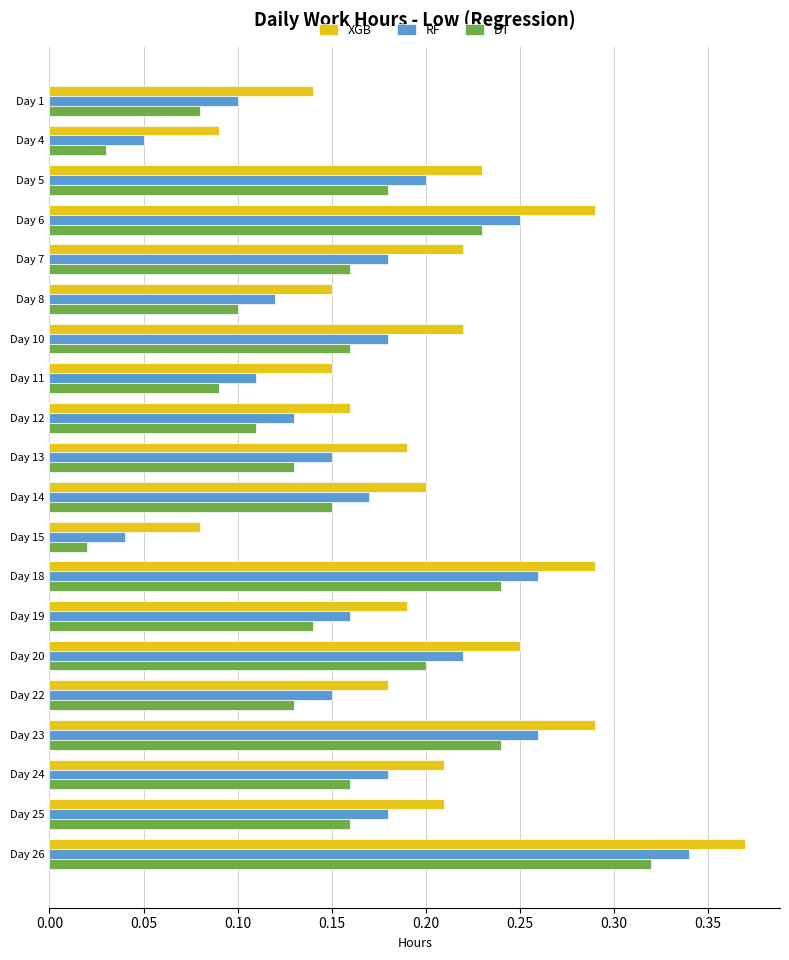

At which label does RF reach its peak?

Day 26